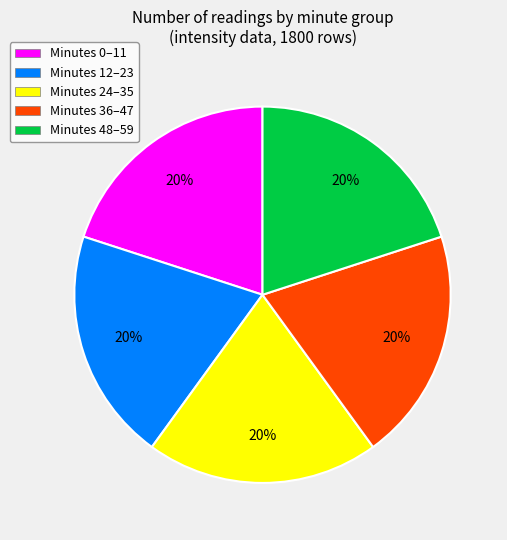

Is the sum of Minutes 0–11 and Minutes 48–59 greater than half?

No